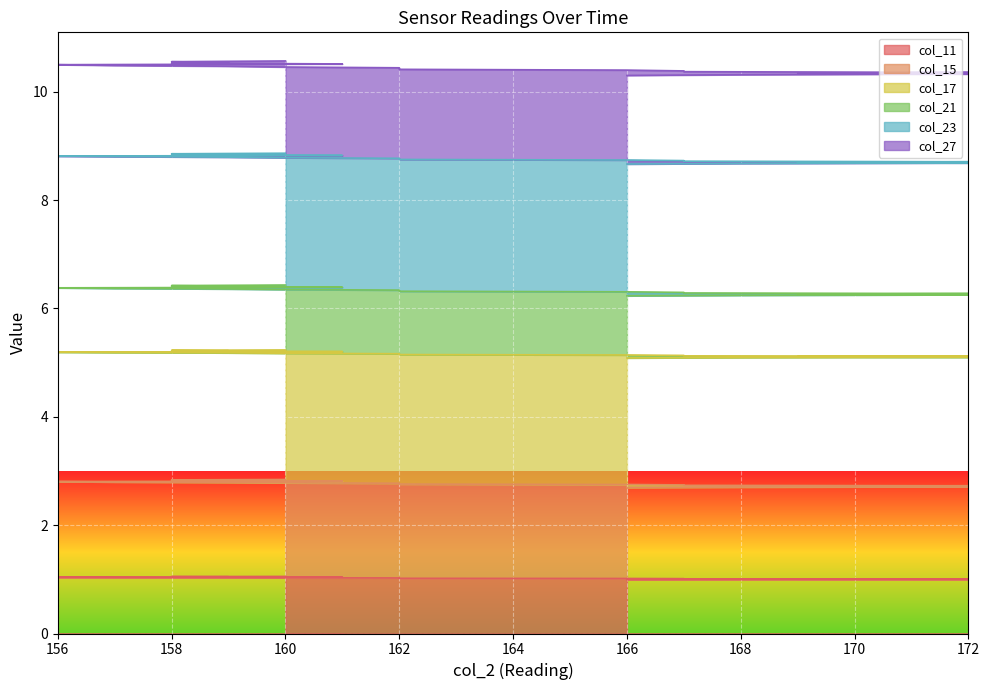

What is the difference between the second highest and minimum values in the col_27 series?

0.3